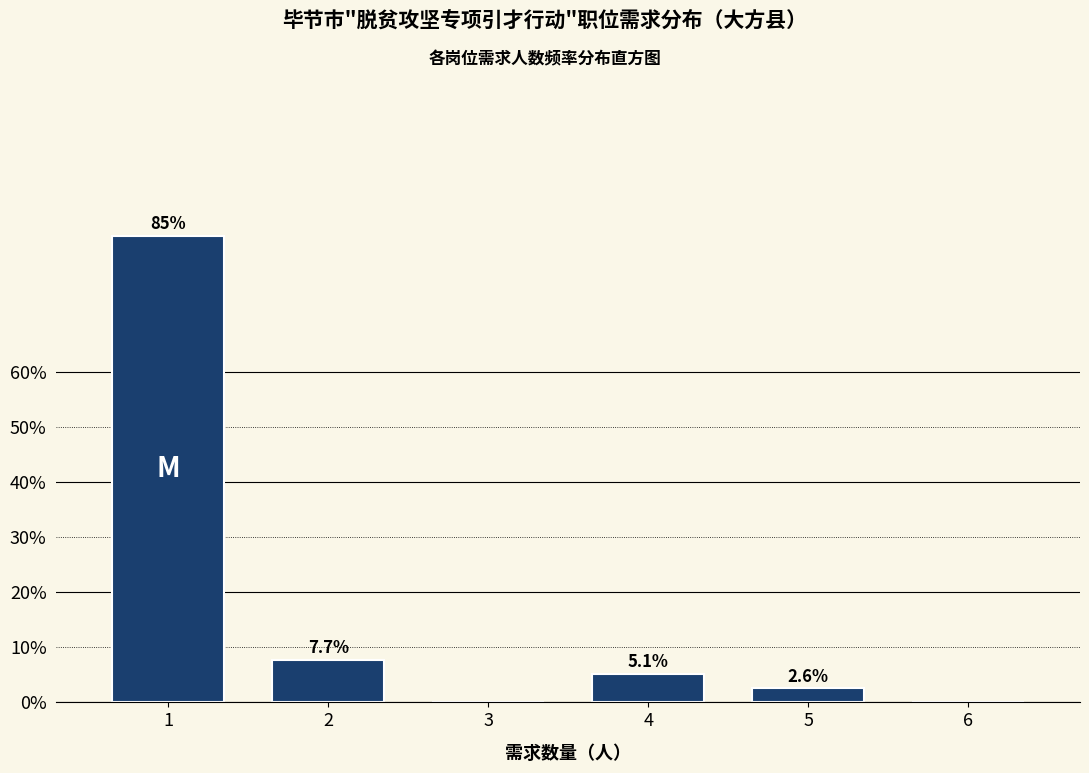

Reading right to left, extract all data points from this chart.

6=0.0	5=2.6	4=5.1	3=0.0	2=7.7	1=84.6